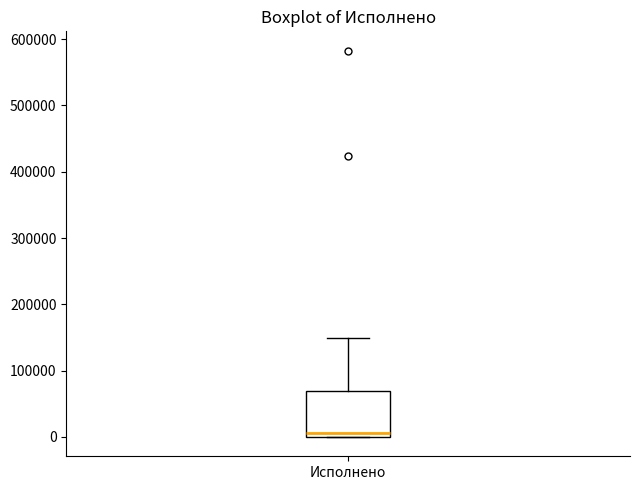

Transcribe this box plot: give where the median line is, the range the box spans, and where the two whiskers end, as read against the y-axis. The values are not printed on the chart, so give them approximately, as read against the axis.

median 10000, box 0 to 70000, whiskers 0 to 150000